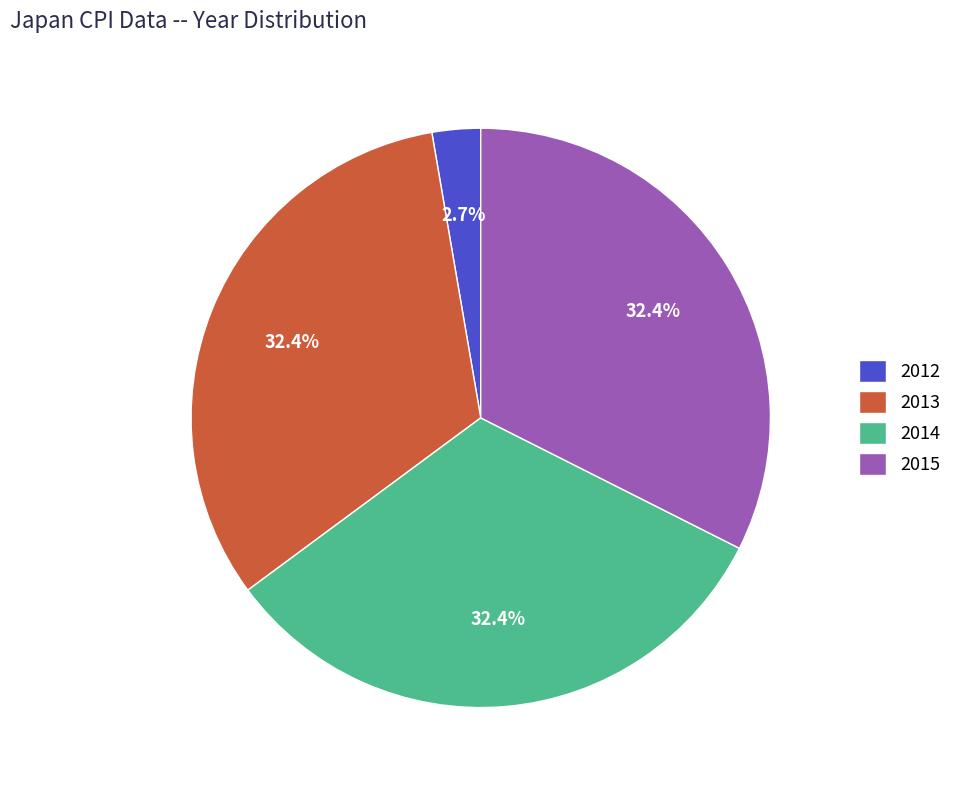

To the nearest percent, what portion does 2013 represent?

32%